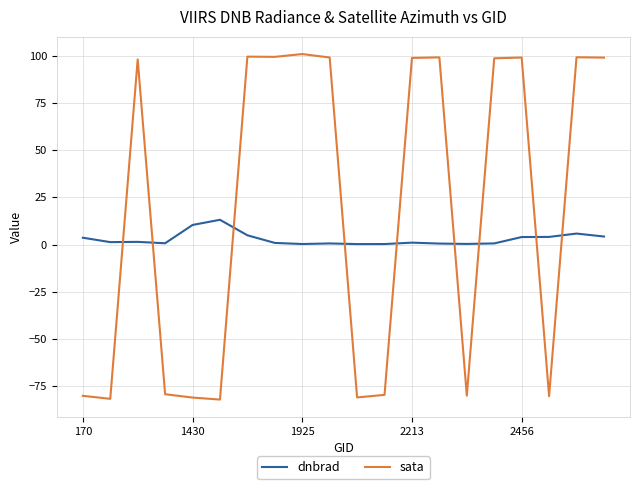

What is the difference between the maximum and minimum values in the dnbrad series?

12.9